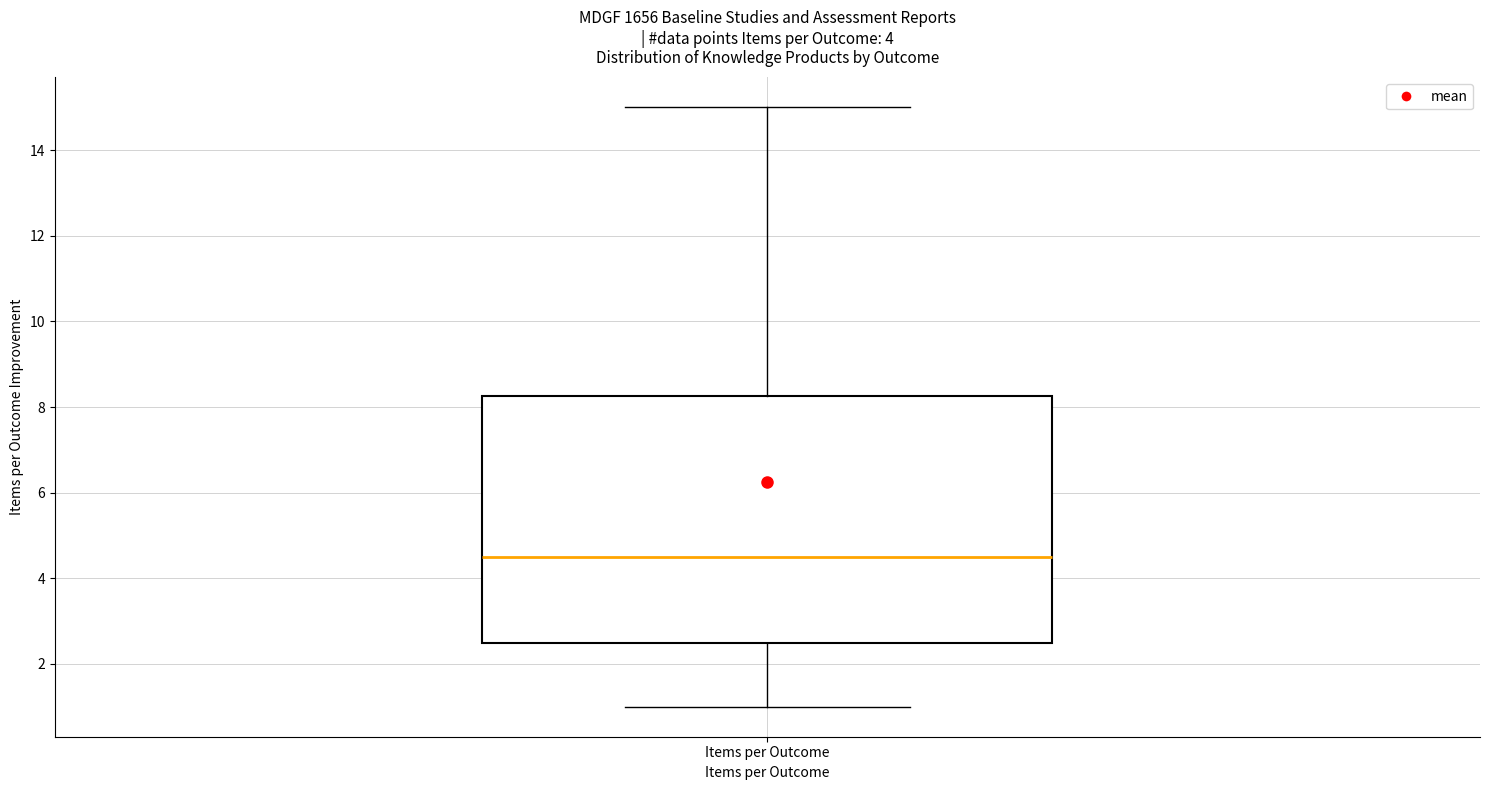

Where does the upper whisker of the box for Items per Outcome end on the y-axis? The values are not printed on the chart, so give them approximately, as read against the axis.

15.0